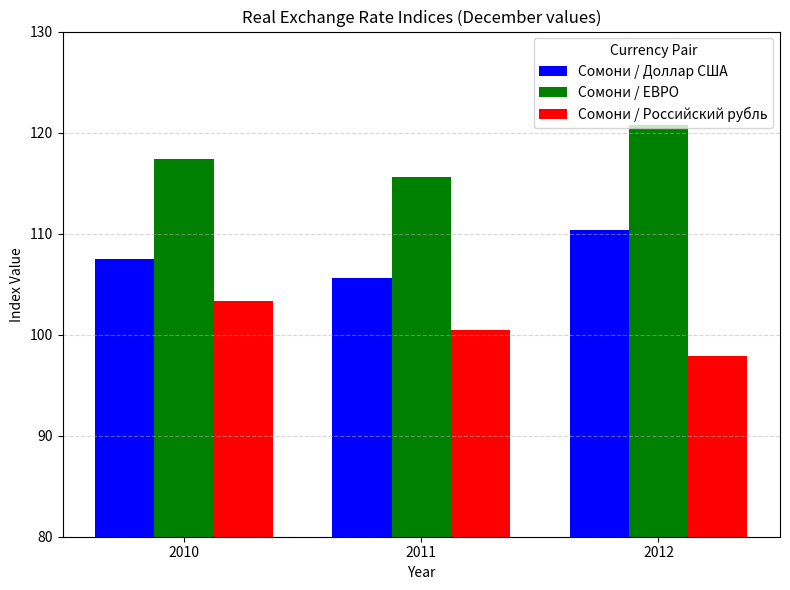

Which series has the largest total across all categories?

Сомони / ЕВРО